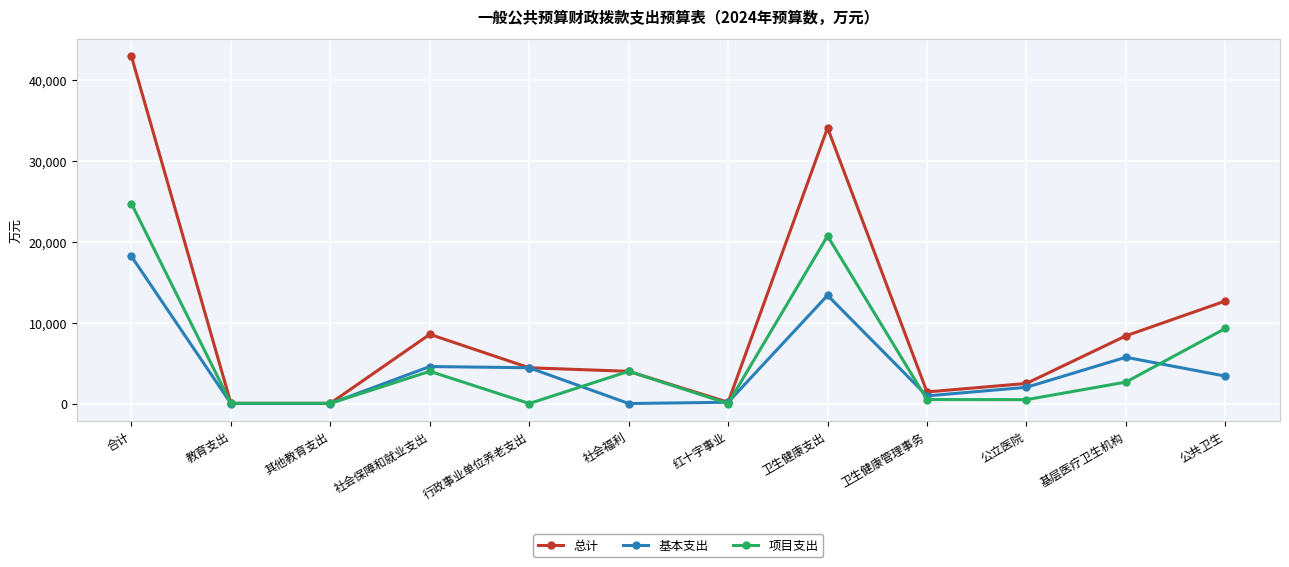

What is the label of the 4th point from the left?

社会保障和就业支出